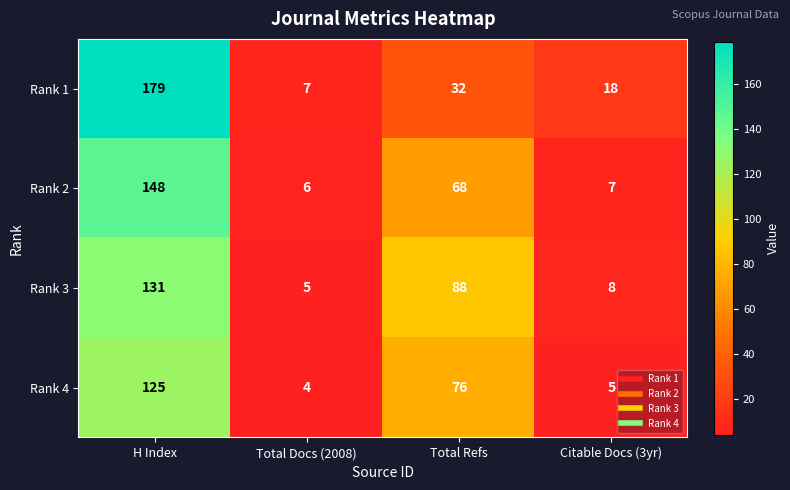

What is the difference between the Rank 3 values at Total Docs (2008) and Total Refs?

83